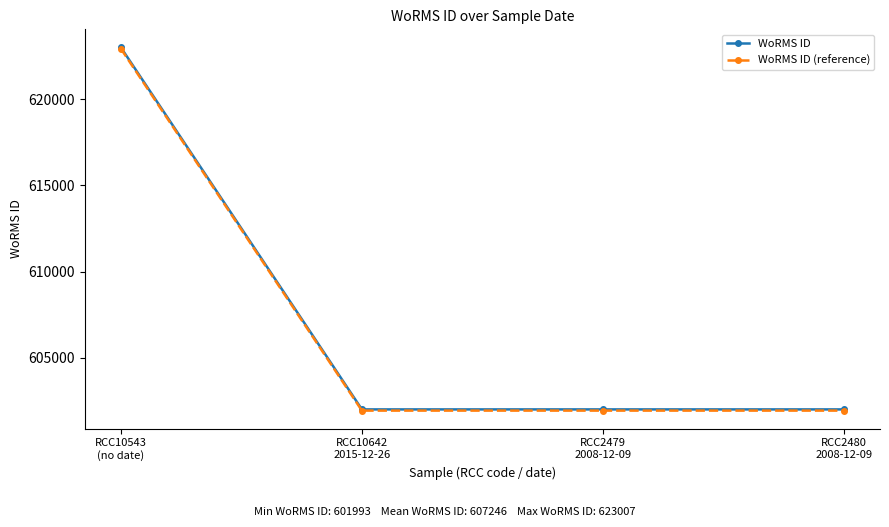

What is the difference between the highest and lowest values at RCC10543
(no date)?

74.6